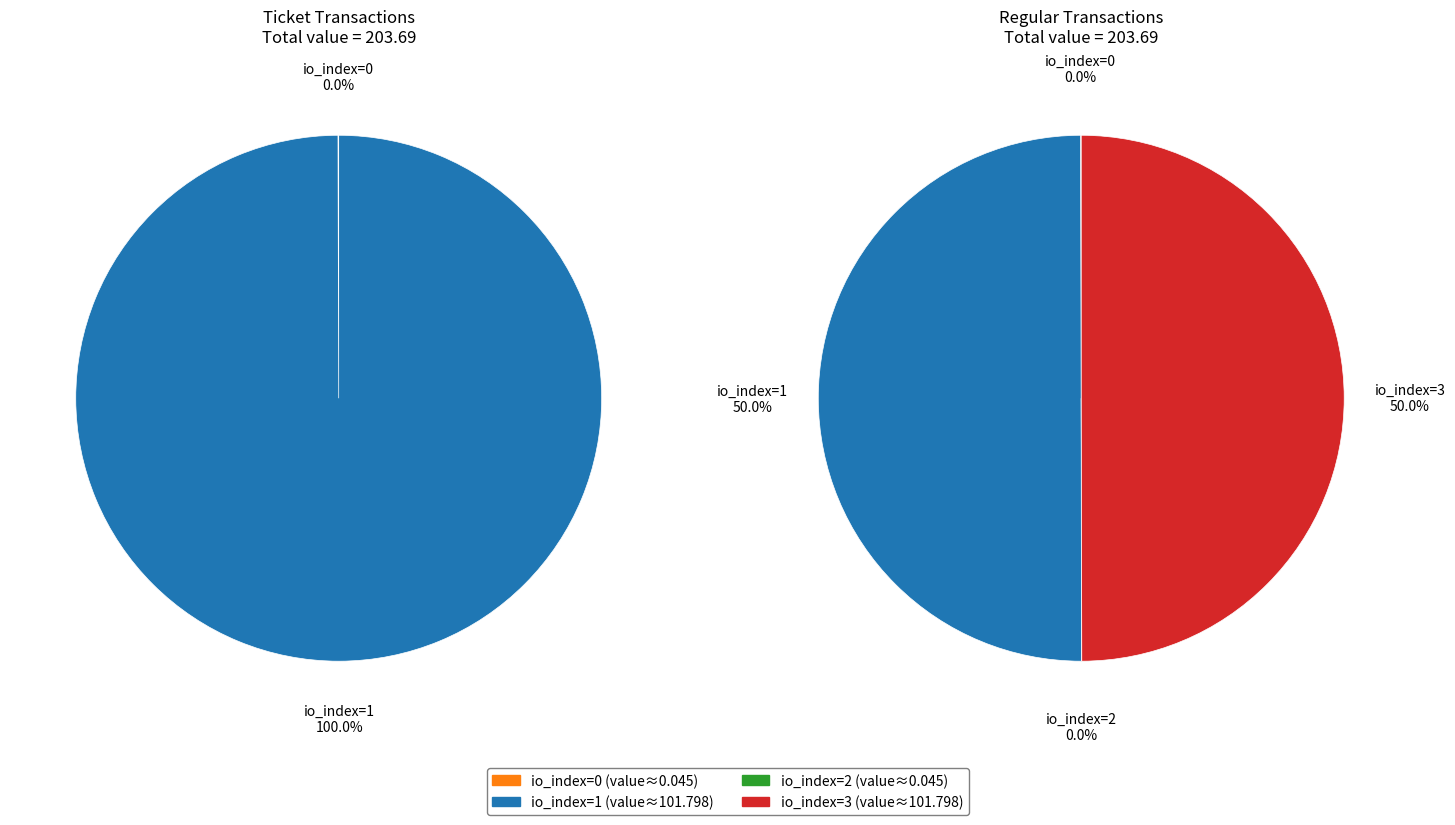

Is there a majority slice in this chart?

No